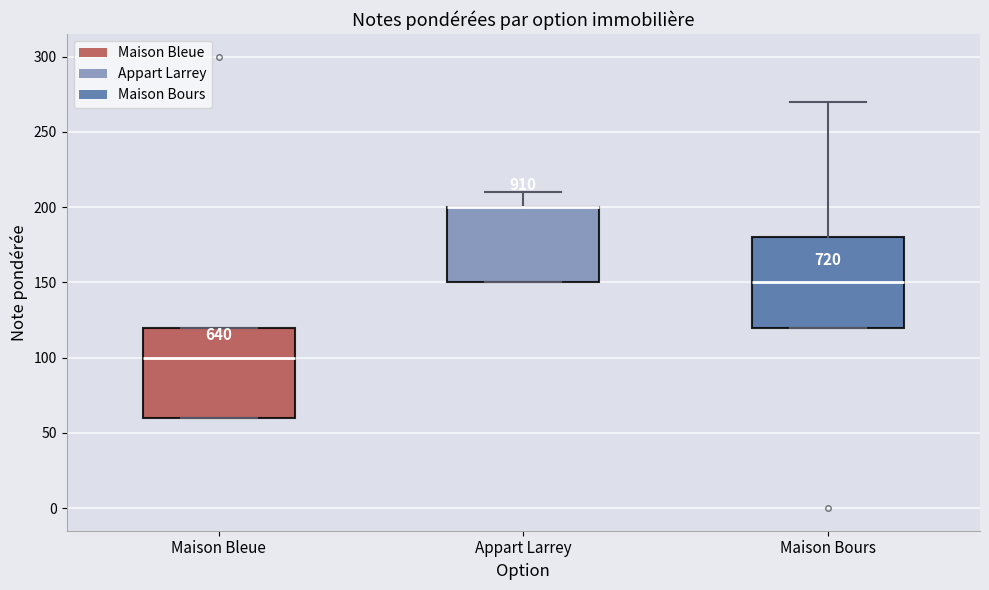

Where is the upper edge of the box for Maison Bours on the y-axis? The values are not printed on the chart, so give them approximately, as read against the axis.

180